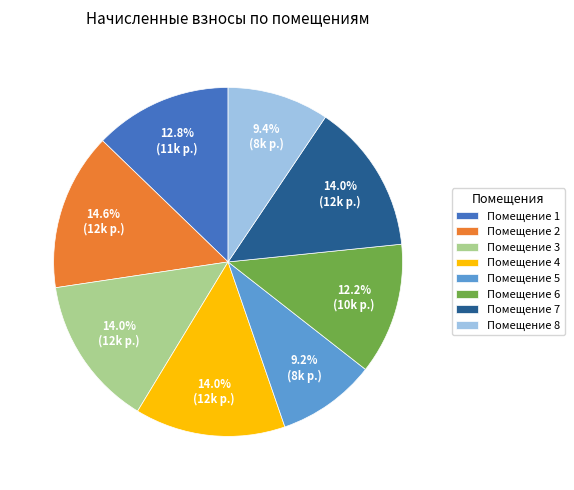

How many slices are in this pie chart?

8